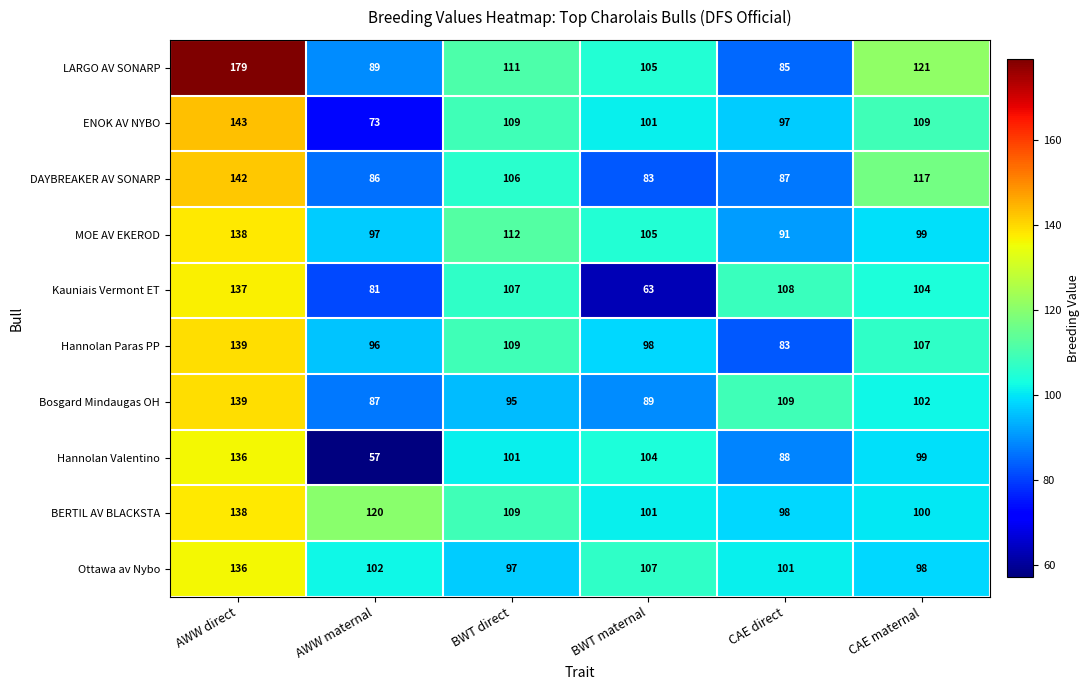

Between AWW maternal and CAE direct, which series saw the biggest shift?

Hannolan Valentino